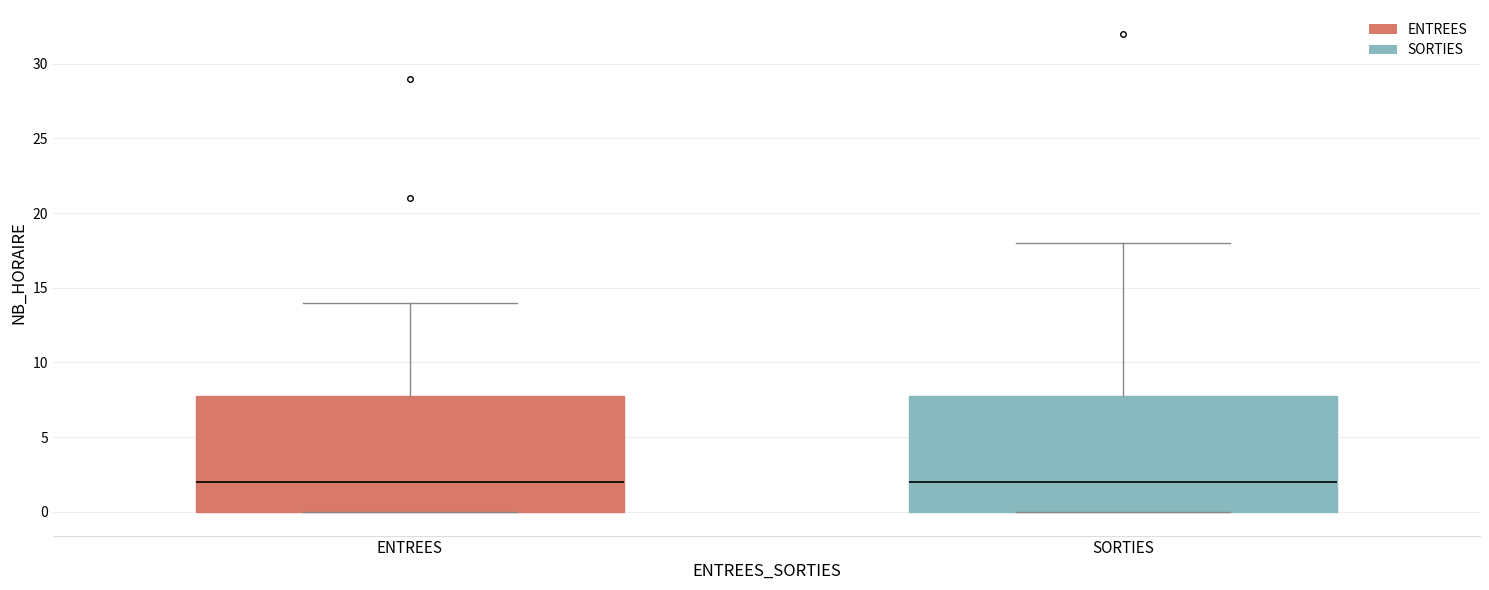

Reading left to right, transcribe this box plot: for each box, give where its median line is, the range the box spans, and where its two whiskers end, as read against the y-axis. The values are not printed on the chart, so give them approximately, as read against the axis.

ENTREES: median 2, box 0 to 8, whiskers 0 to 14
SORTIES: median 2, box 0 to 8, whiskers 0 to 18